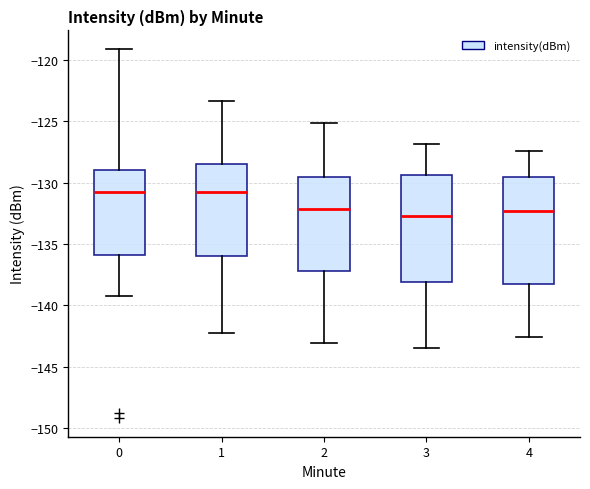

Reading left to right, transcribe this box plot: for each box, give where its median line is, the range the box spans, and where its two whiskers end, as read against the y-axis. The values are not printed on the chart, so give them approximately, as read against the axis.

0: median -131.0, box -136.0 to -129.0, whiskers -139.5 to -119.0
1: median -130.5, box -136.0 to -128.5, whiskers -142.5 to -123.5
2: median -132.0, box -137.0 to -129.5, whiskers -143.0 to -125.0
3: median -132.5, box -138.0 to -129.5, whiskers -143.5 to -127.0
4: median -132.5, box -138.5 to -129.5, whiskers -142.5 to -127.5